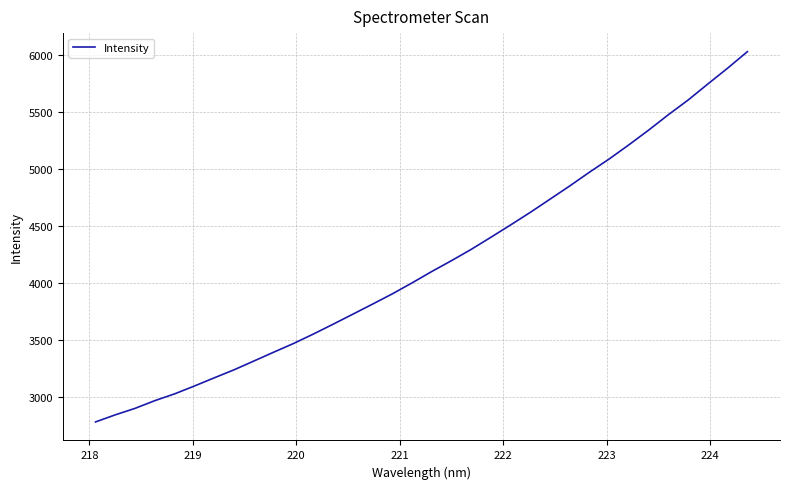

What is the minimum value shown in the chart?

2779.6